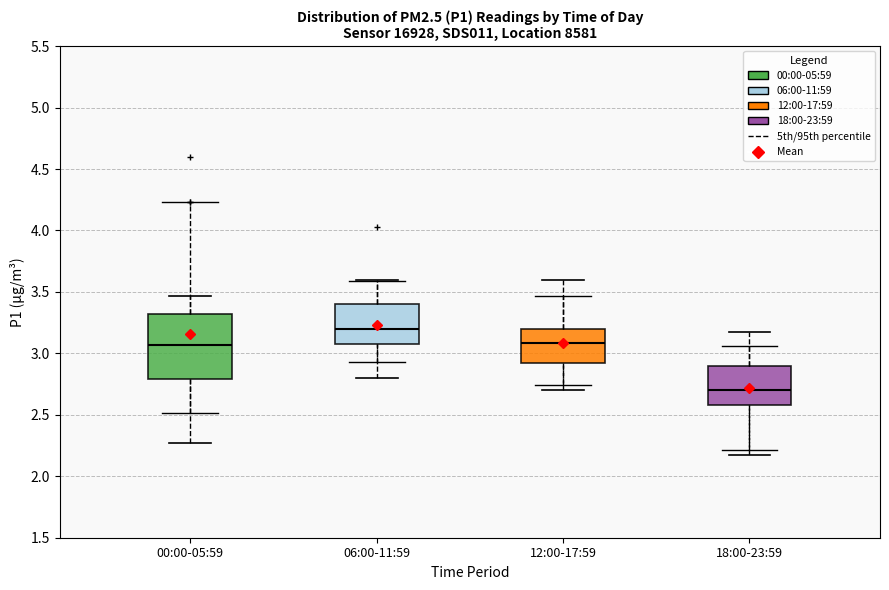

Where does the median line of the box for 00:00-05:59 sit on the y-axis? The values are not printed on the chart, so give them approximately, as read against the axis.

3.05